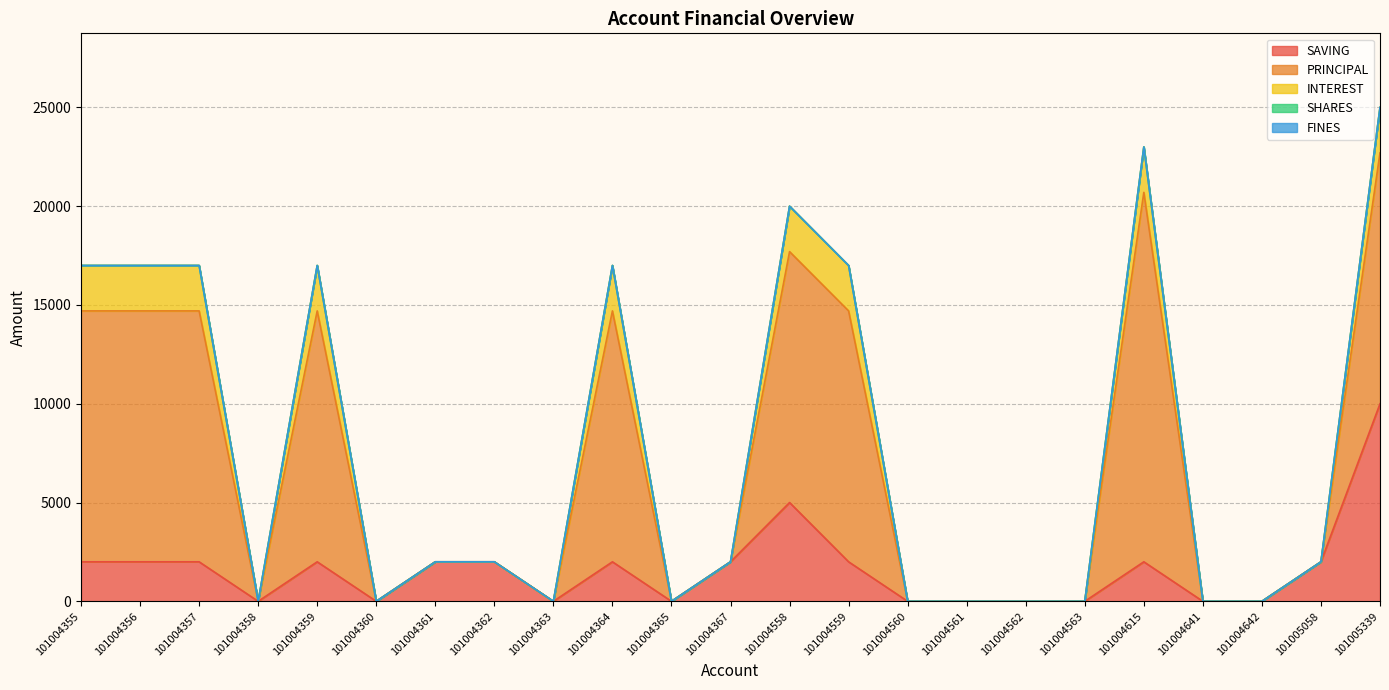

Reading right to left, what are all the values shown in this chart?

SAVING: 10000	2000	0	0	2000	0	0	0	0	2000	5000	2000	0	2000	0	2000	2000	0	2000	0	2000	2000	2000
PRINCIPAL: 12700	0	0	0	18700	0	0	0	0	12700	12700	0	0	12700	0	0	0	0	12700	0	12700	12700	12700
INTEREST: 2300	0	0	0	2300	0	0	0	0	2300	2300	0	0	2300	0	0	0	0	2300	0	2300	2300	2300
SHARES: 0	0	0	0	0	0	0	0	0	0	0	0	0	0	0	0	0	0	0	0	0	0	0
FINES: 0	0	0	0	0	0	0	0	0	0	0	0	0	0	0	0	0	0	0	0	0	0	0